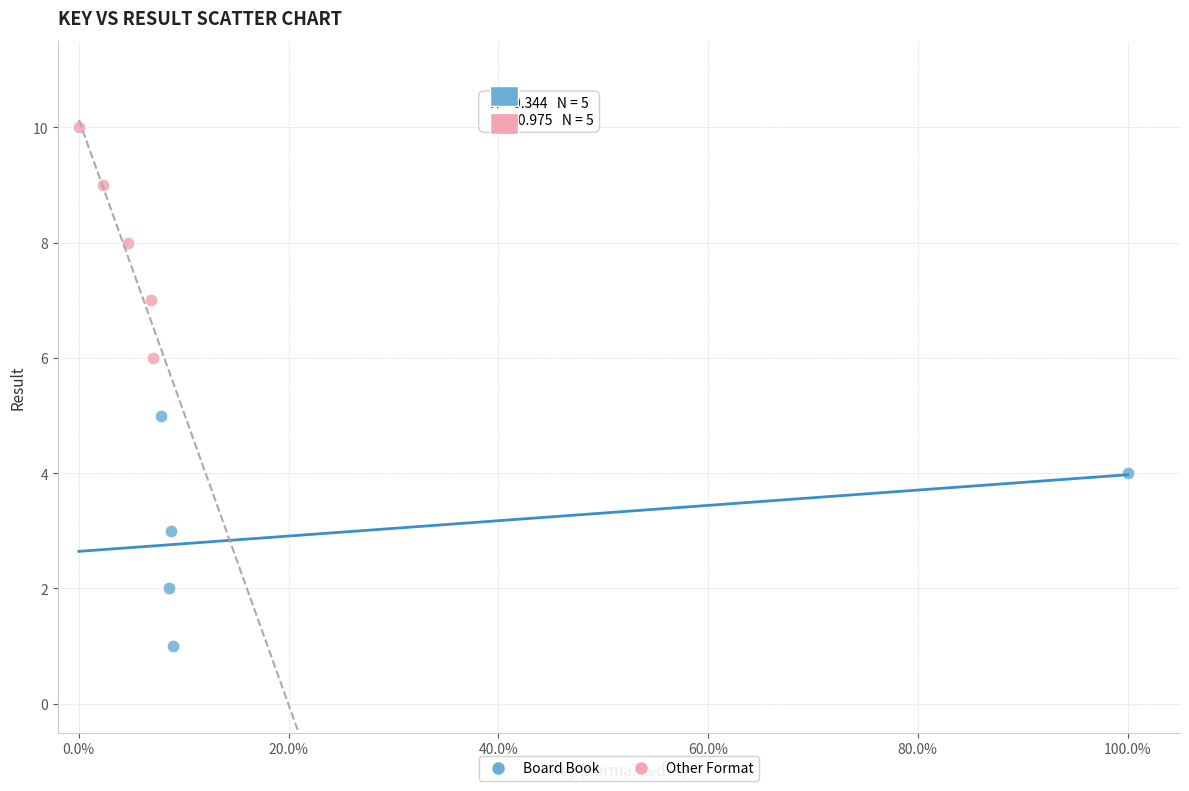

Which series contains the lowest Y value?

Board Book